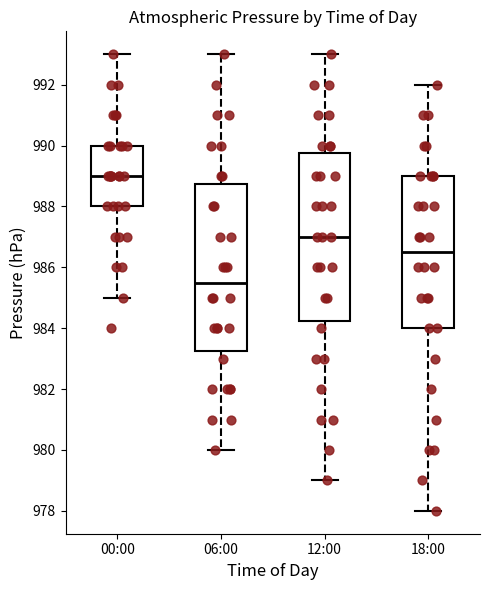

Where does the lower whisker of the box for 12:00 end on the y-axis? The values are not printed on the chart, so give them approximately, as read against the axis.

979.0